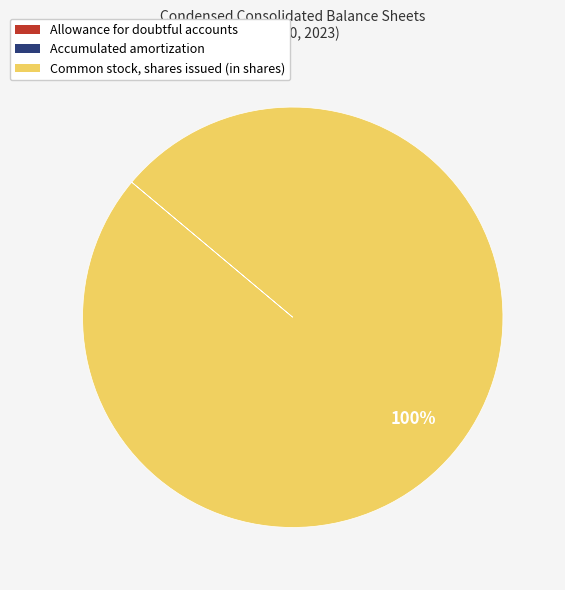

The Common stock, shares issued (in shares) slice represents 100% of the pie. True or false?

True